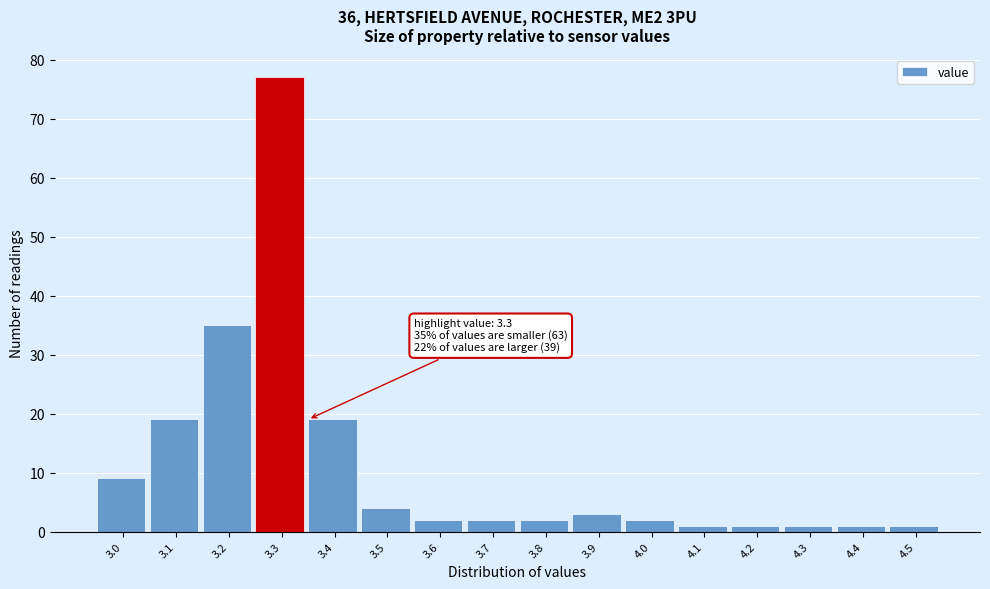

Which range on the x-axis has the tallest bar?

3.25 to 3.35